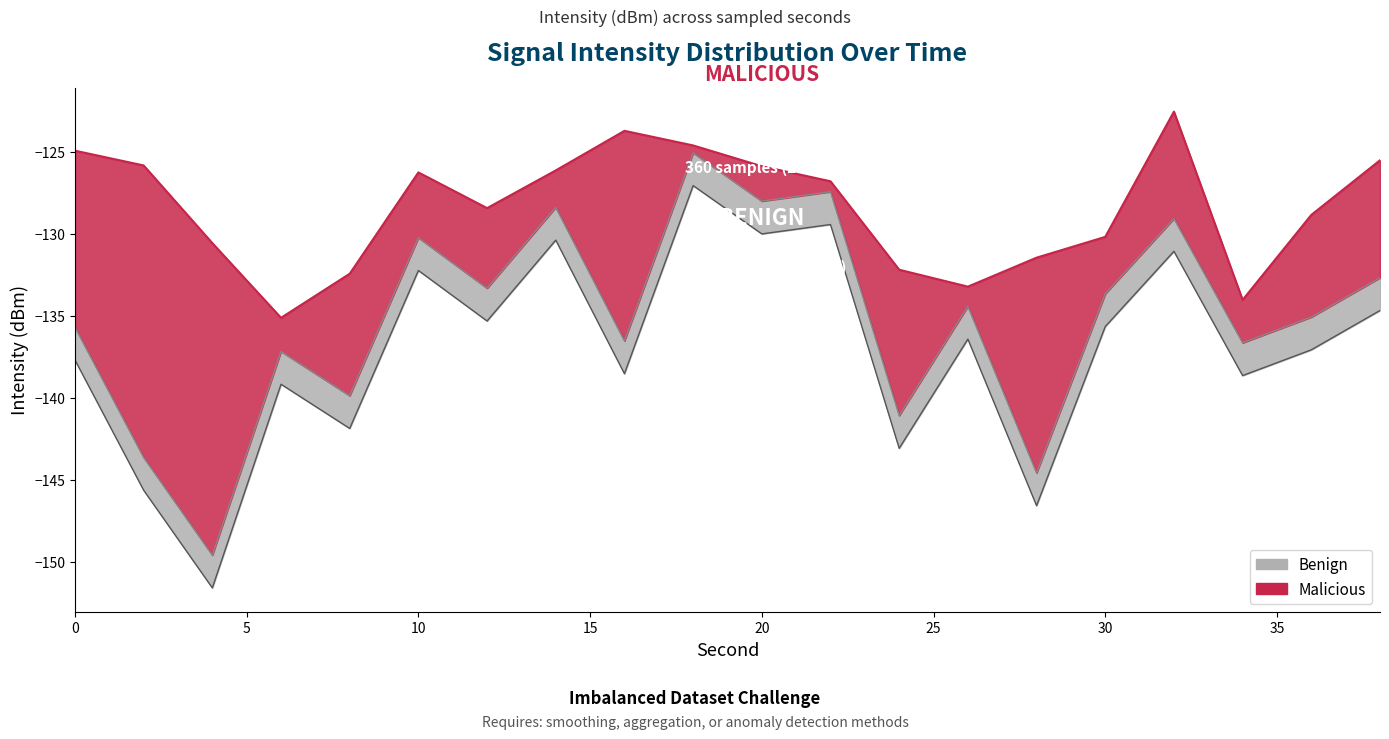

The value of Benign at 36 is -94.0. True or false?

False